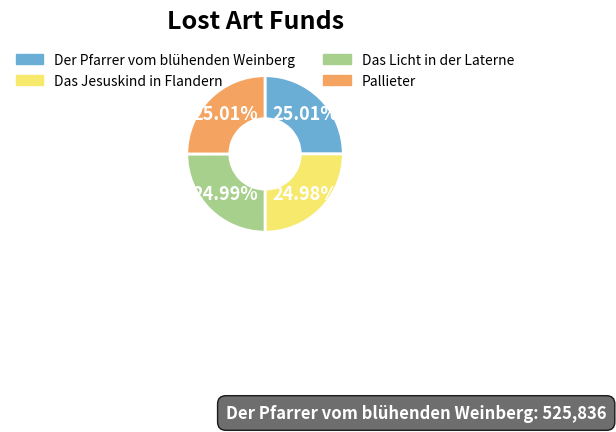

Is it true that Der Pfarrer vom blühenden Weinberg is 19% of the pie?

False